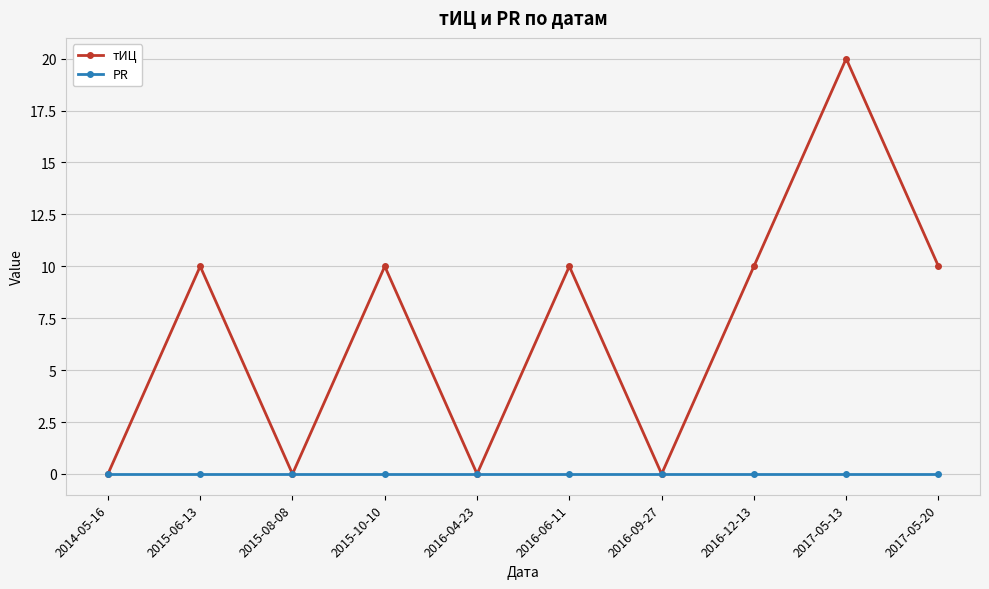

What is the maximum value shown in the chart?

20